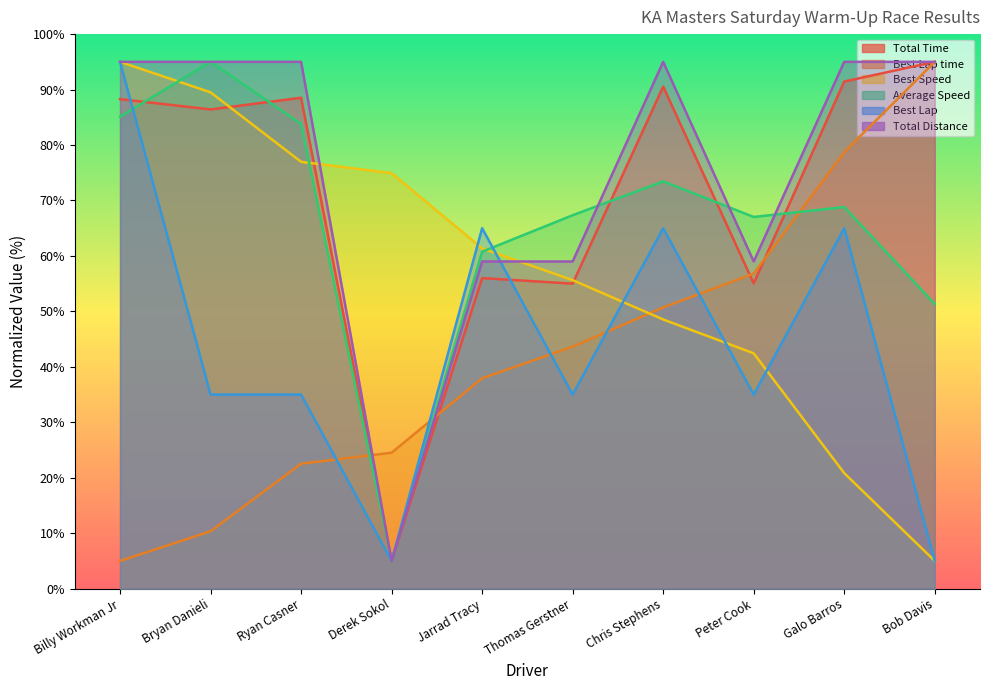

Rank the categories by Average Speed value from highest to lowest.

Bryan Danieli, Billy Workman Jr, Ryan Casner, Chris Stephens, Galo Barros, Thomas Gerstner, Peter Cook, Jarrad Tracy, Bob Davis, Derek Sokol